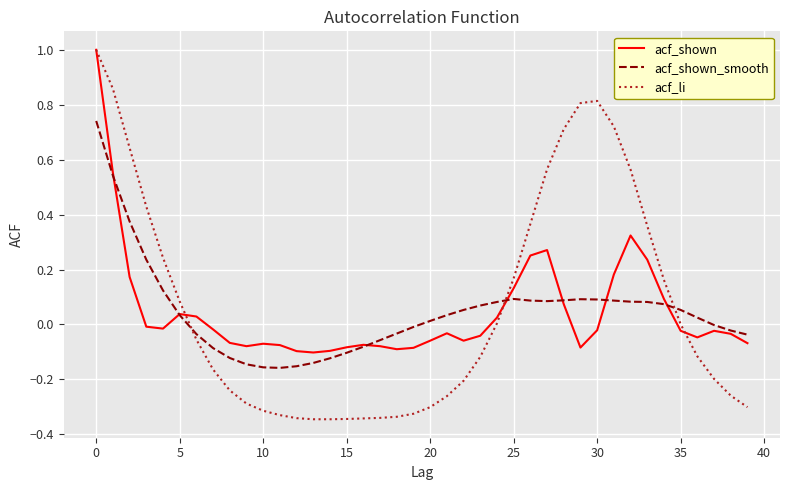

How many times do acf_shown_smooth and acf_li cross each other?

3